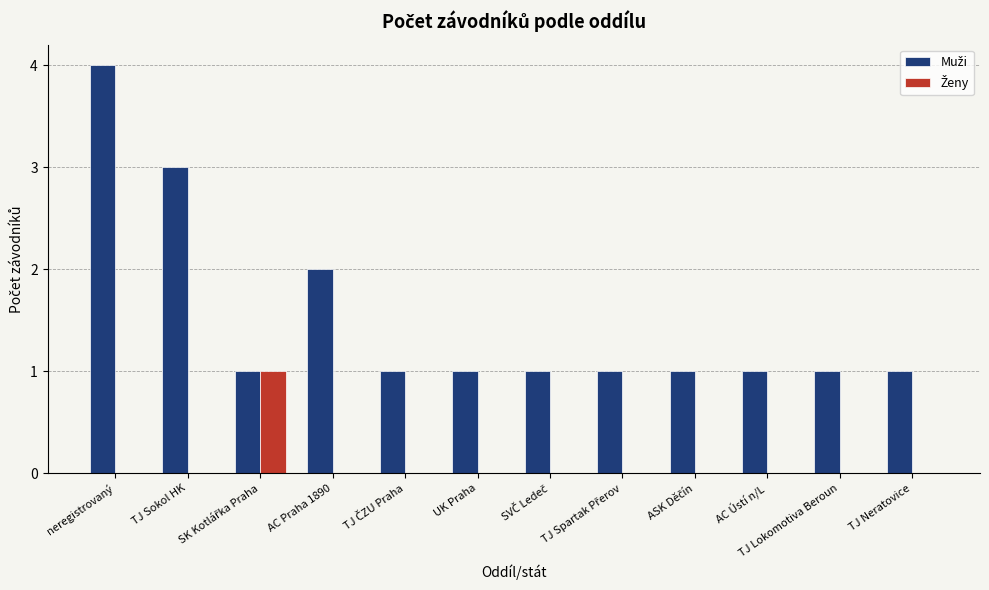

Are the bars grouped side by side (vs. stacked)?

Yes